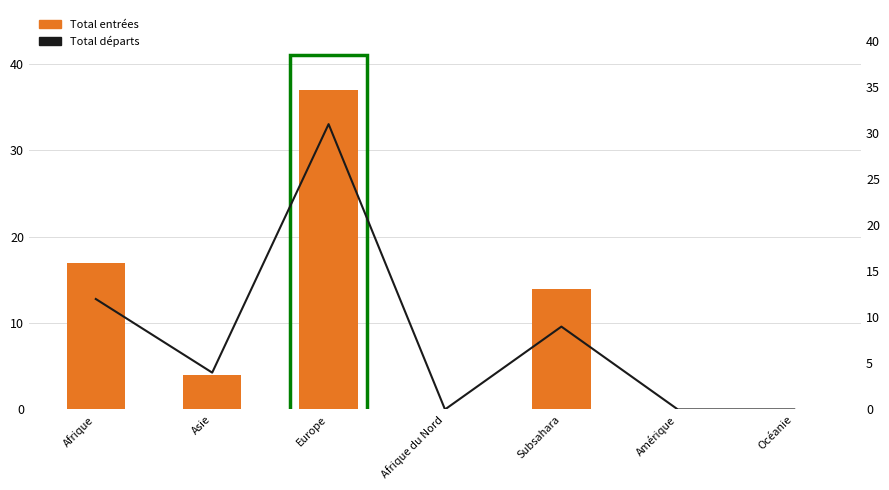

List the series in order of their overall mean, lowest first.

Total départs, Total entrées